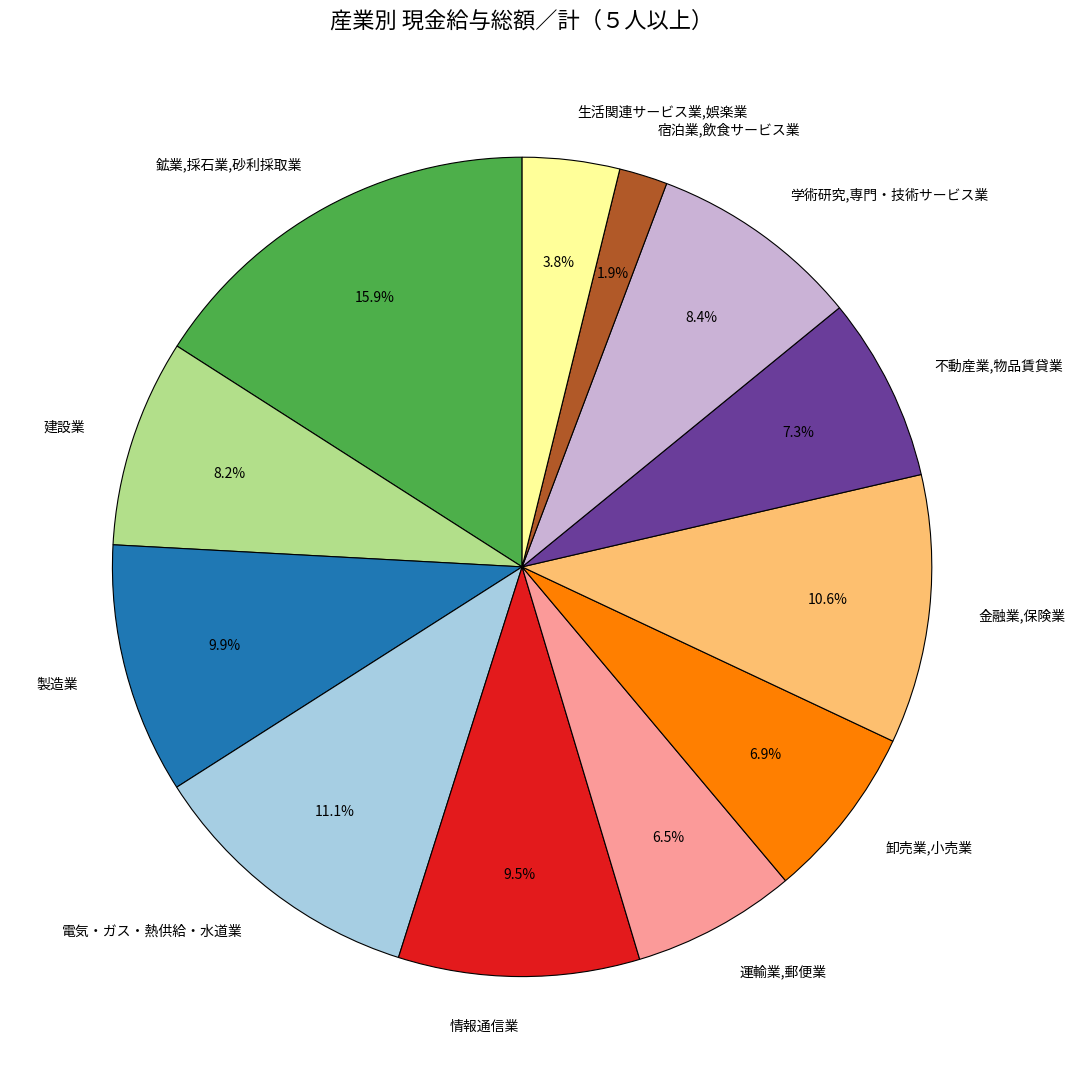

How many slices are in this pie chart?

12